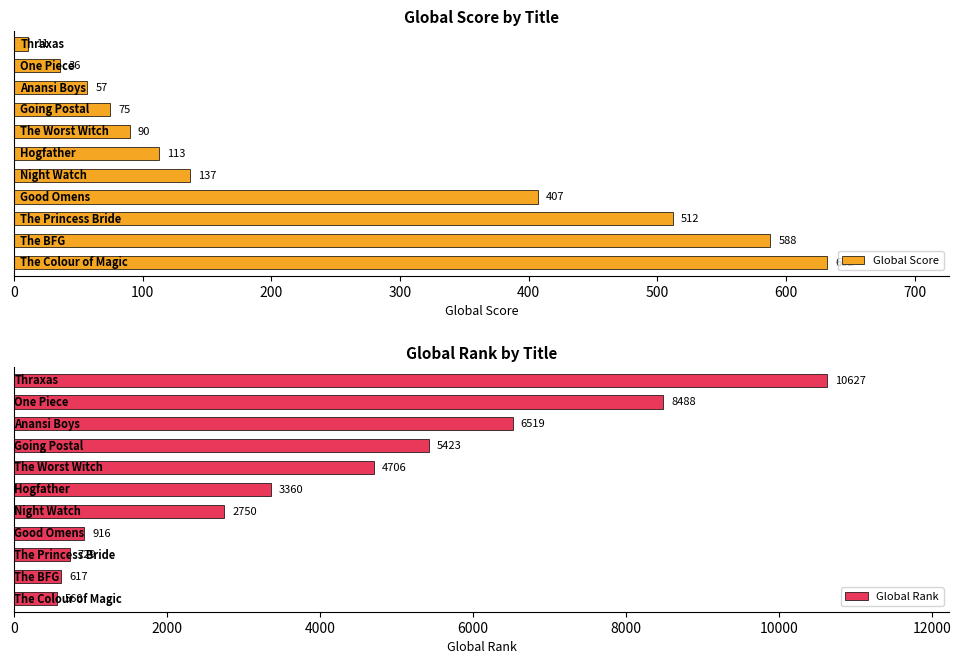

How many values in the Global Score series exceed 113?

5